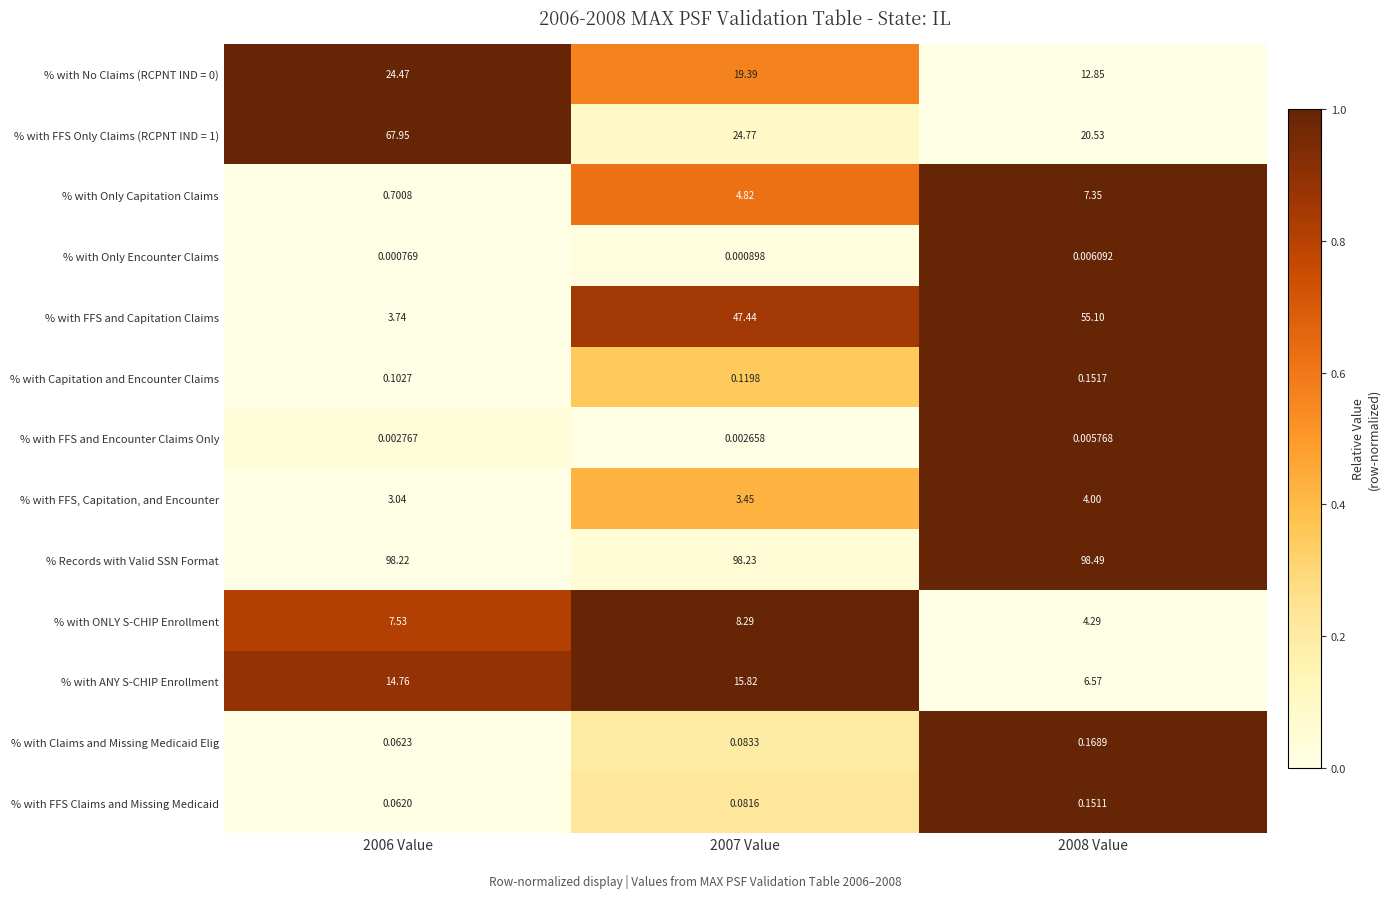

Which series has the widest spread of values?

% with FFS and Capitation Claims